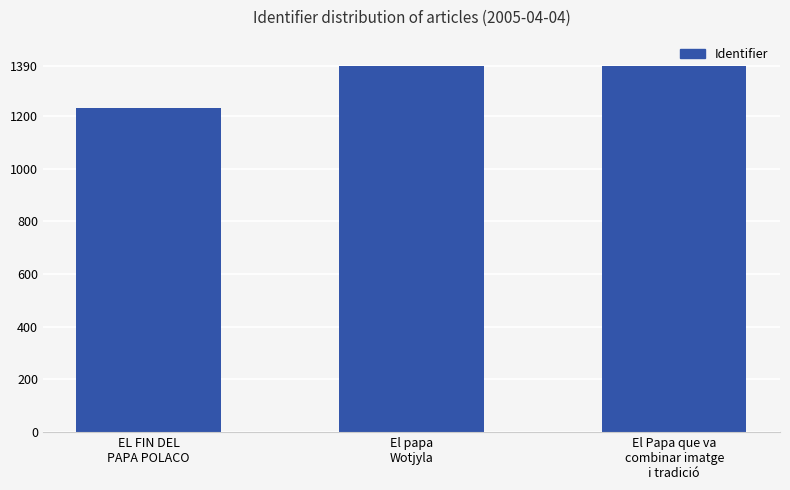

Which has a higher value, El papa
Wotjyla or EL FIN DEL
PAPA POLACO?

El papa
Wotjyla